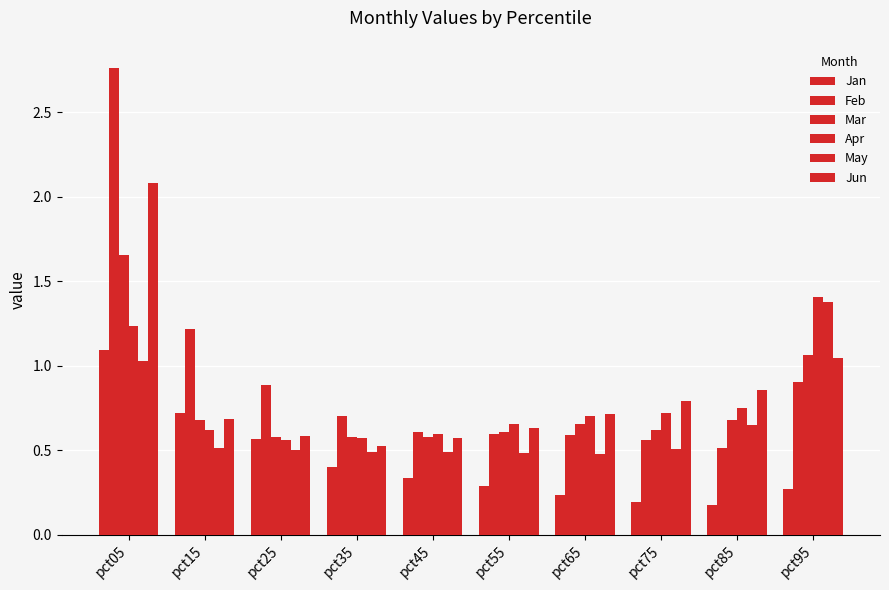

Reading left to right, list all the values displayed in this chart.

Jan: 1.1	0.7	0.6	0.4	0.3	0.3	0.2	0.2	0.2	0.3
Feb: 2.8	1.2	0.9	0.7	0.6	0.6	0.6	0.6	0.5	0.9
Mar: 1.7	0.7	0.6	0.6	0.6	0.6	0.7	0.6	0.7	1.1
Apr: 1.2	0.6	0.6	0.6	0.6	0.7	0.7	0.7	0.7	1.4
May: 1.0	0.5	0.5	0.5	0.5	0.5	0.5	0.5	0.6	1.4
Jun: 2.1	0.7	0.6	0.5	0.6	0.6	0.7	0.8	0.9	1.0